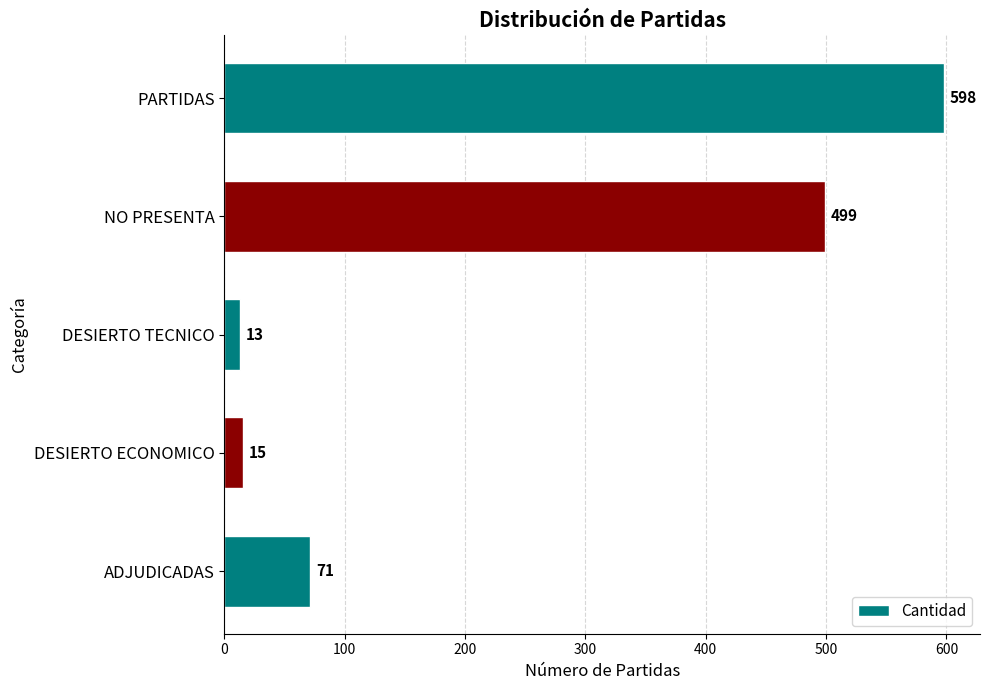

At which label is the value closest to 305?

NO PRESENTA